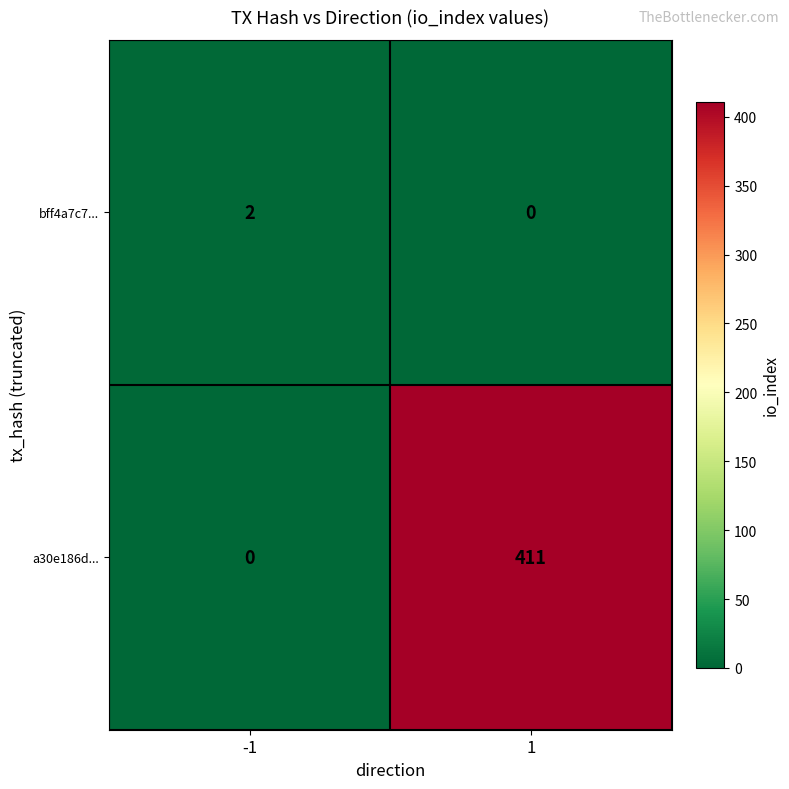

At how many categories does at least one series exceed 192?

1